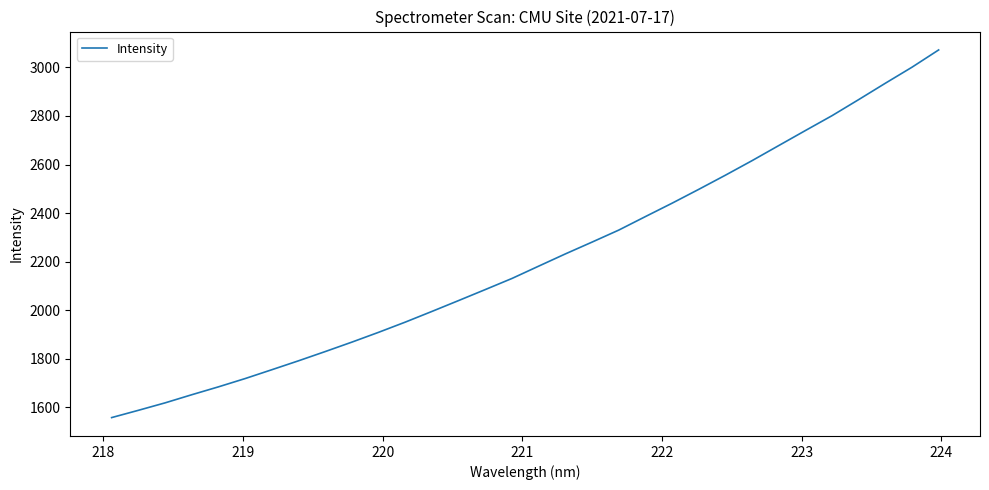

How many values exceed 2181?

16